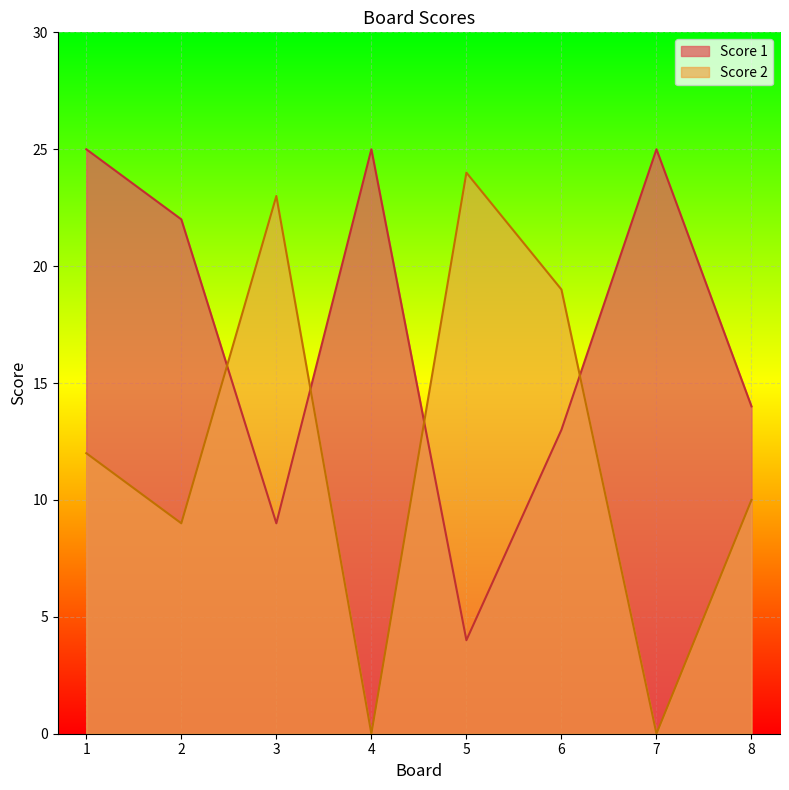

Which has a higher value, 4 or 8?

4